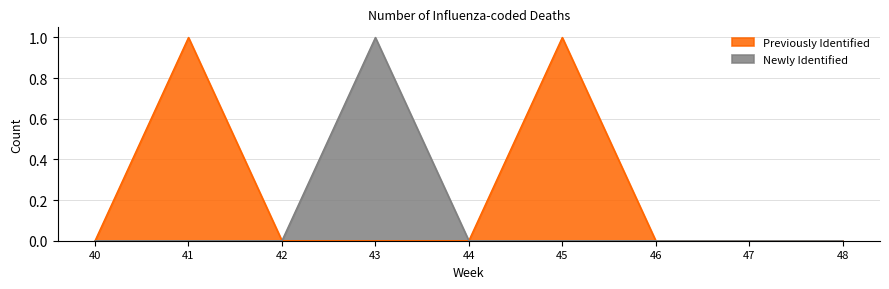

At which category is the sum across all series the highest?

41